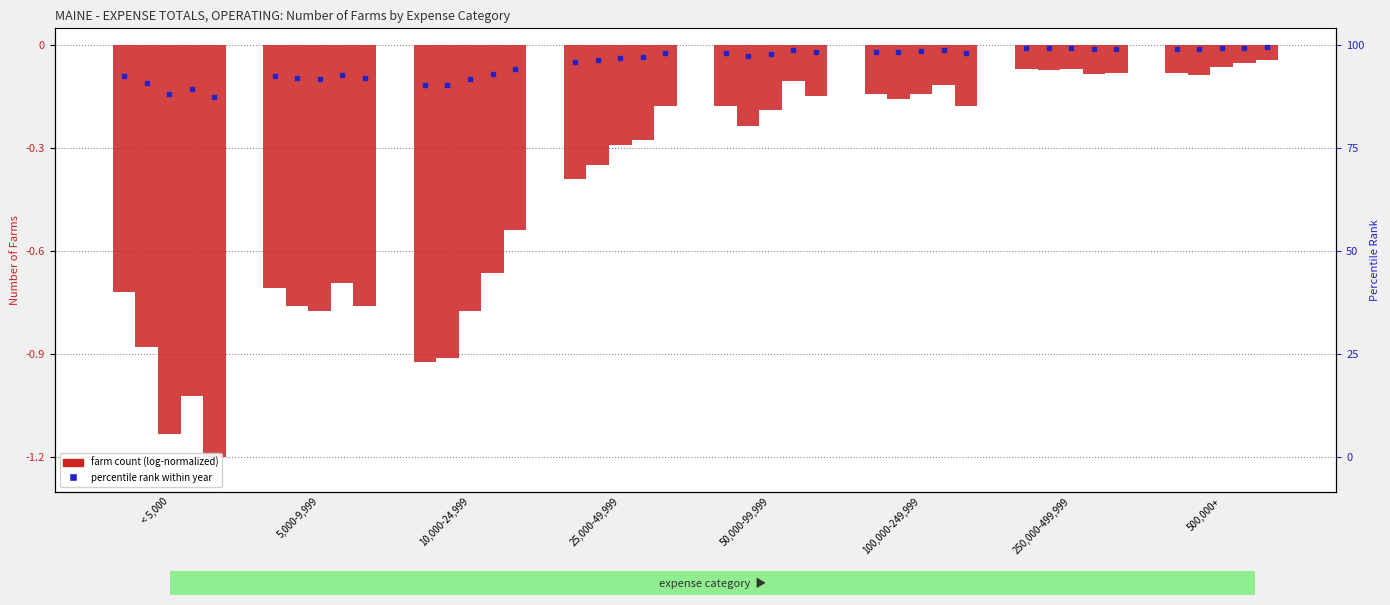

Which series has the widest spread of values?

1997